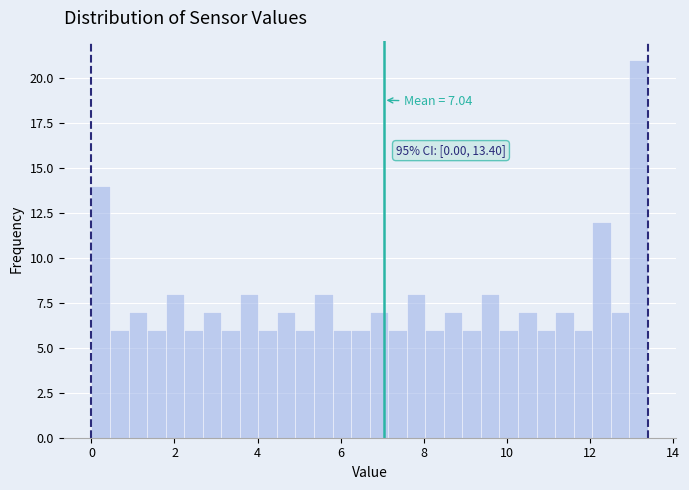

Read against the x-axis, roughly where is the centre of the tallest bar?

13.2